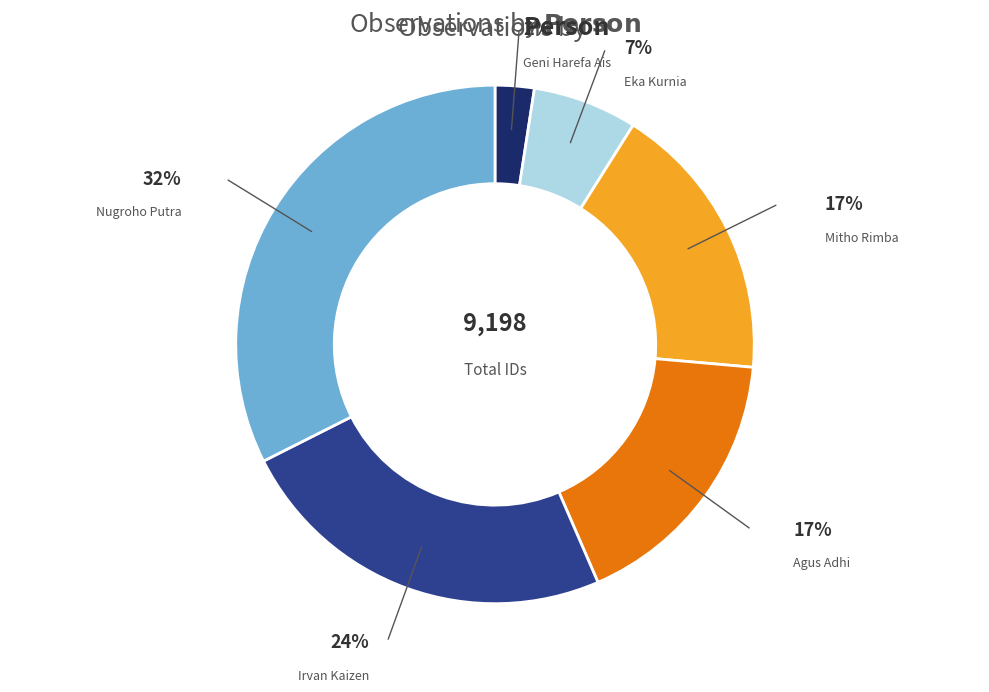

Does any single category account for the majority?

No